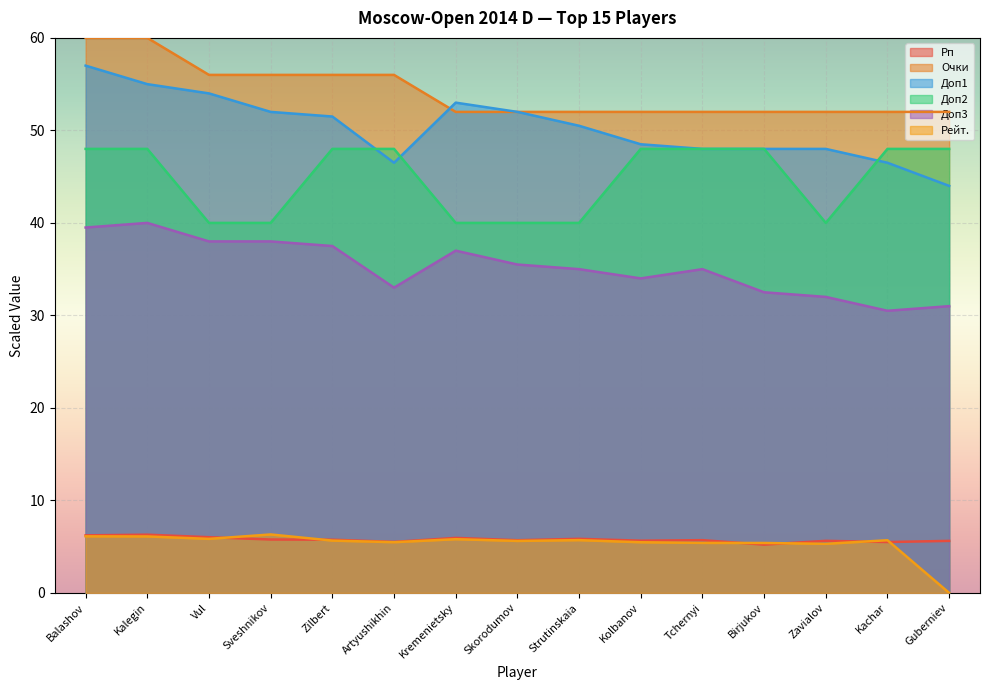

Which series changed the most between Balashov and Guberniev?

Доп1